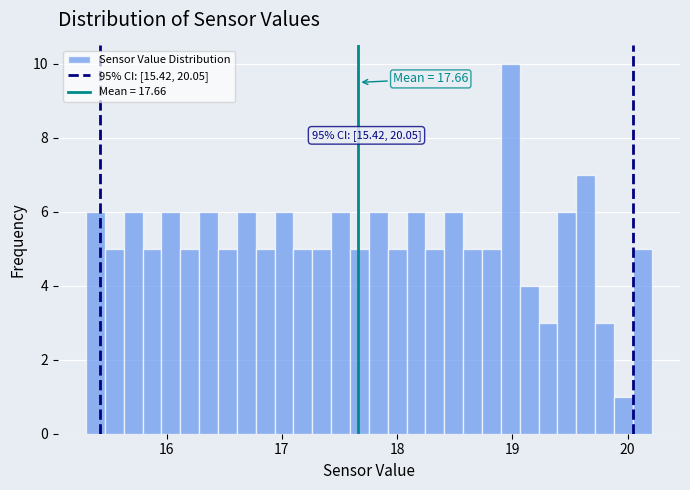

Read against the x-axis, roughly where is the centre of the tallest bar?

19.0